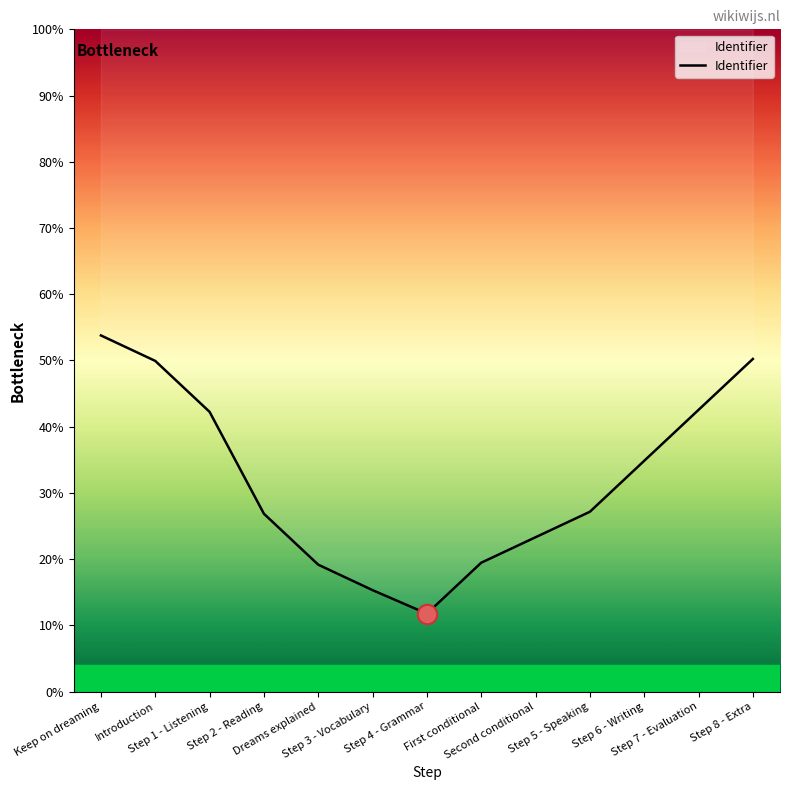

How many data points does each series have?

13